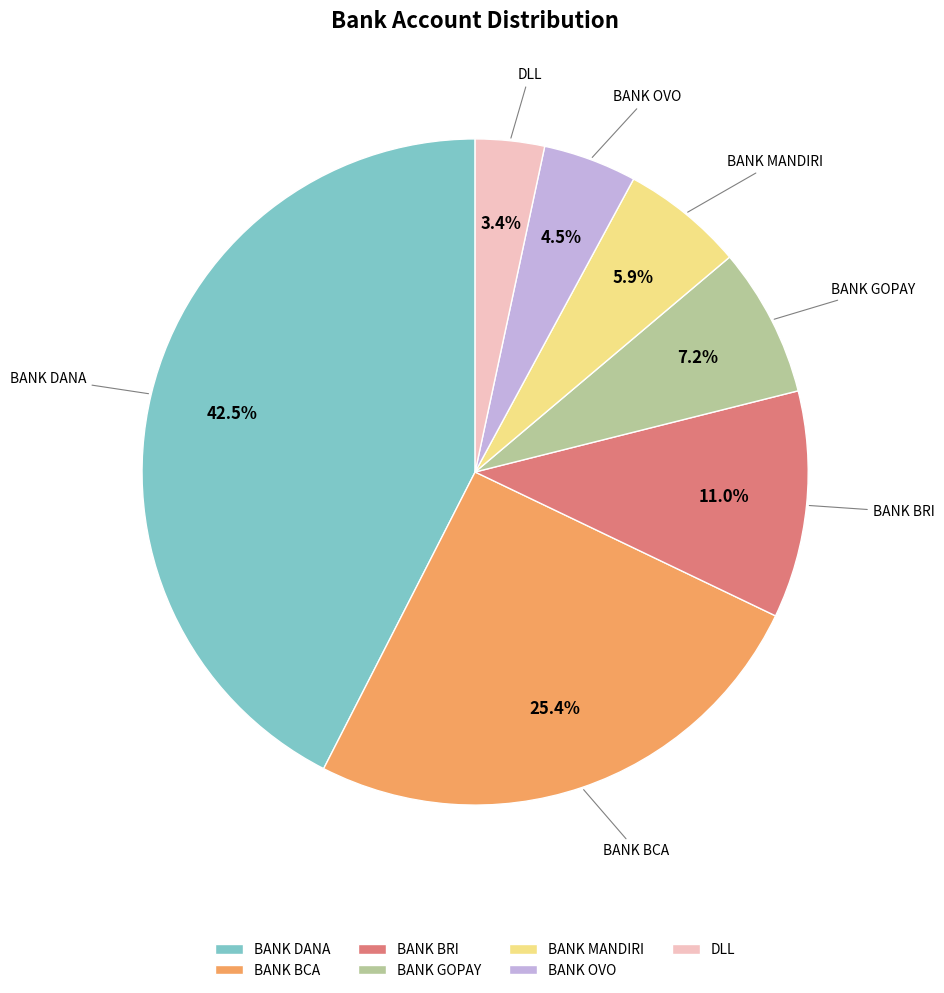

How many slices are in this pie chart?

7